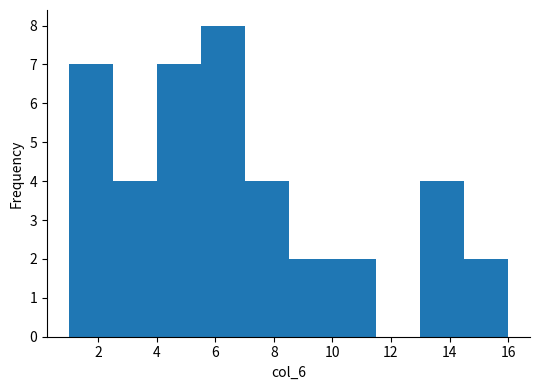

Reading left to right, transcribe this chart: for each bar, give the range it covers on the x-axis and its height. Neither the bar edges nor the heights are printed on the chart, so give them approximately, as read against the axes.

1.0 to 2.5: 7
2.5 to 4.0: 4
4.0 to 5.5: 7
5.5 to 7.0: 8
7.0 to 8.5: 4
8.5 to 10.0: 2
10.0 to 11.5: 2
11.5 to 13.0: 0
13.0 to 14.5: 4
14.5 to 16.0: 2